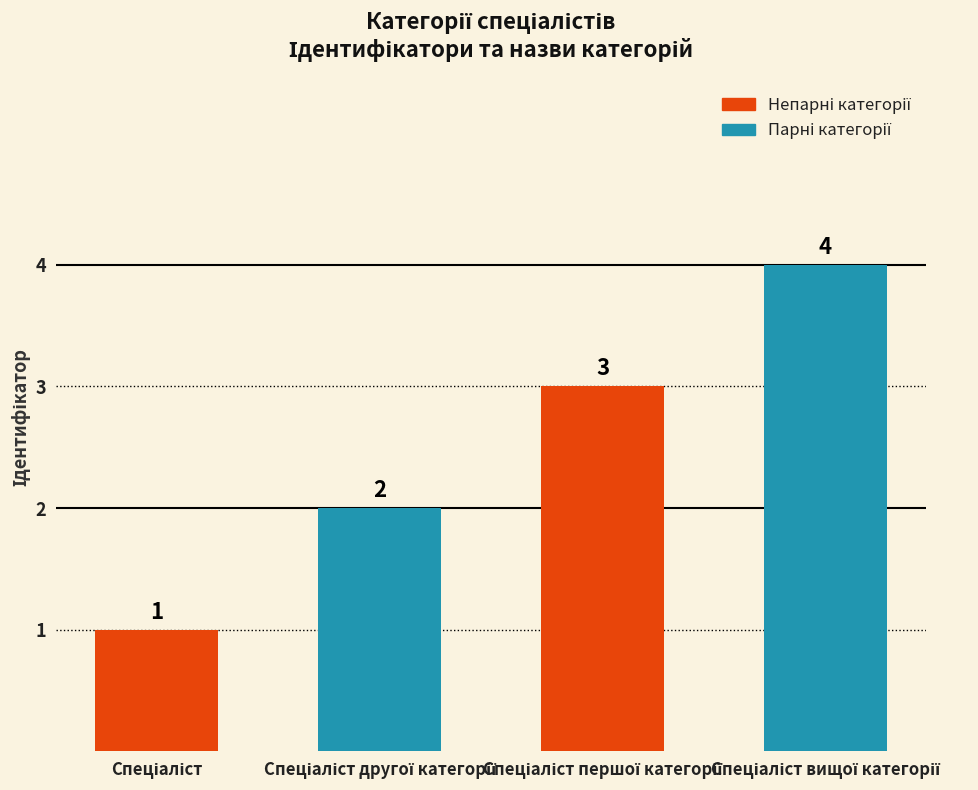

What is the difference between the maximum and minimum values?

3